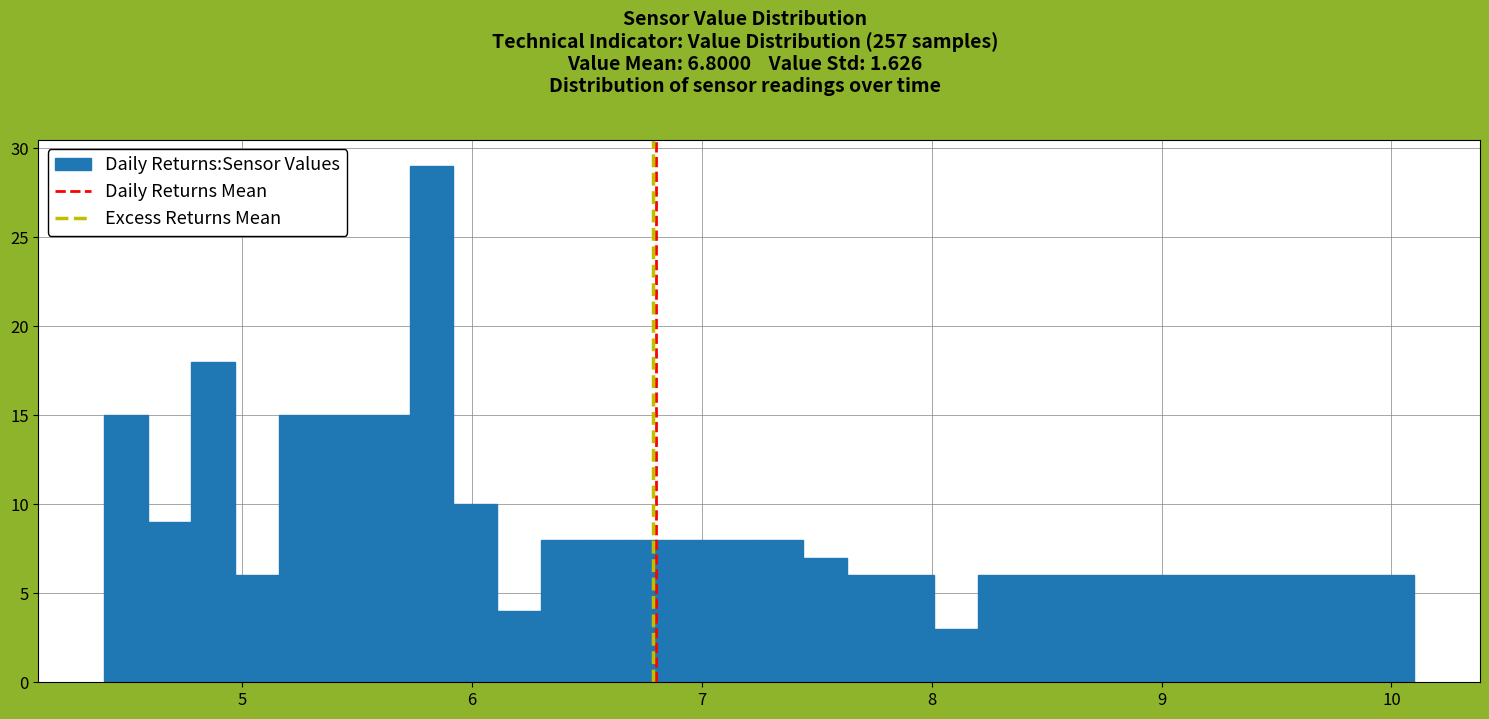

Read against the x-axis, roughly where is the centre of the tallest bar?

5.8